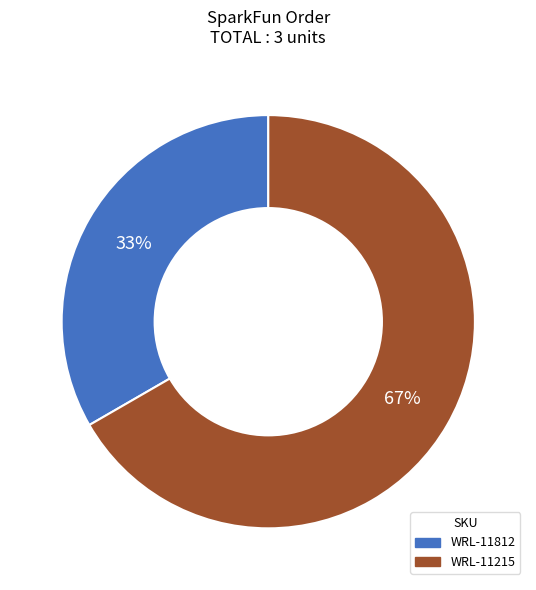

Which category has the biggest portion of the pie?

WRL-11215